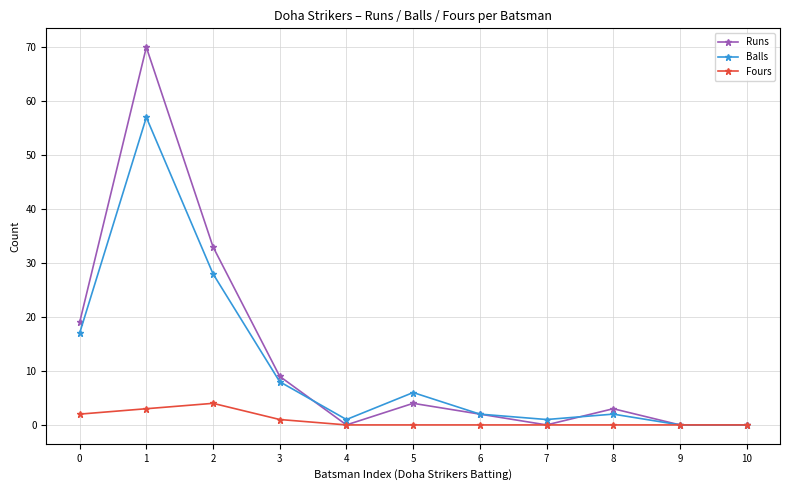

At 8, list the series in order from smallest to largest.

Fours, Balls, Runs